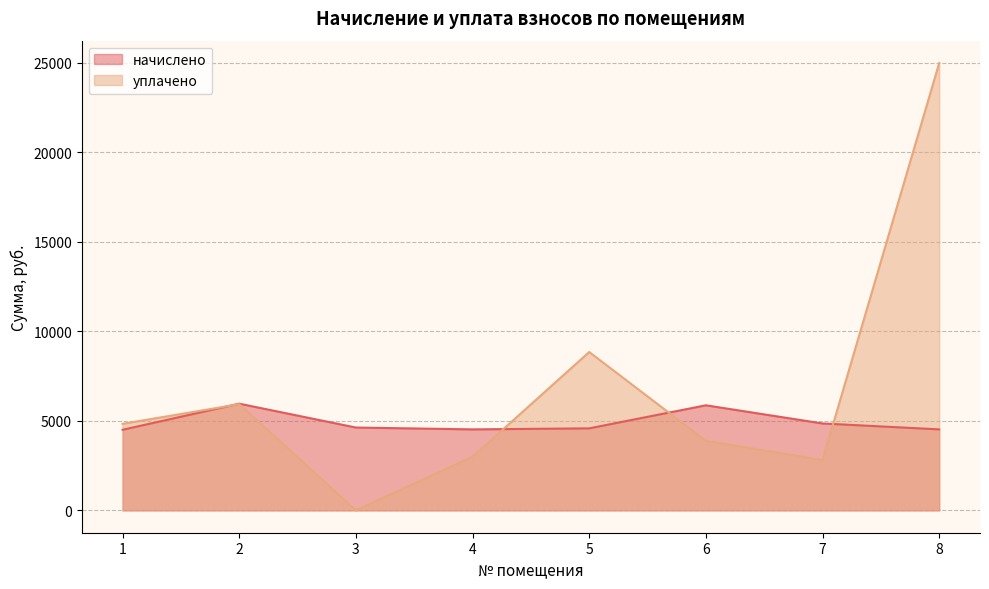

True or false: начислено has a value of 5864.9 at 6.

True